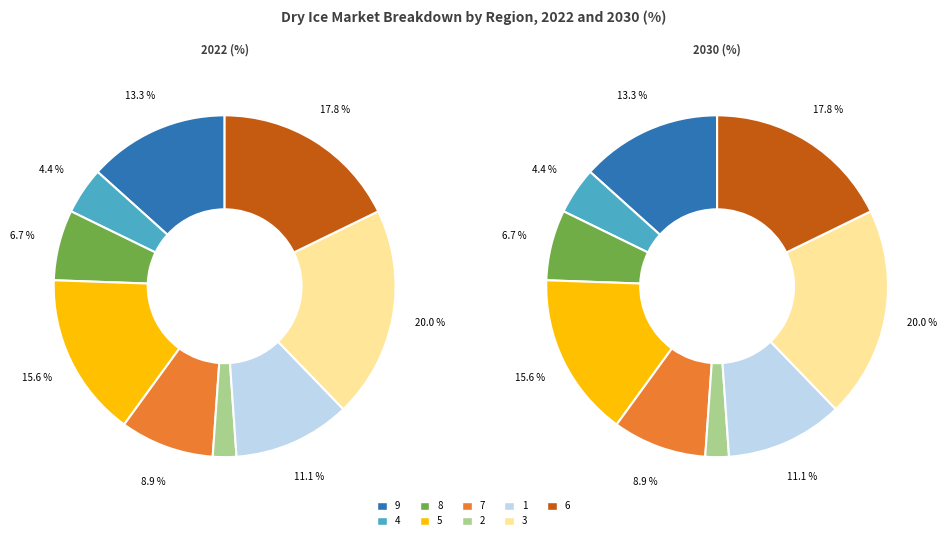

Does any single category account for the majority?

No